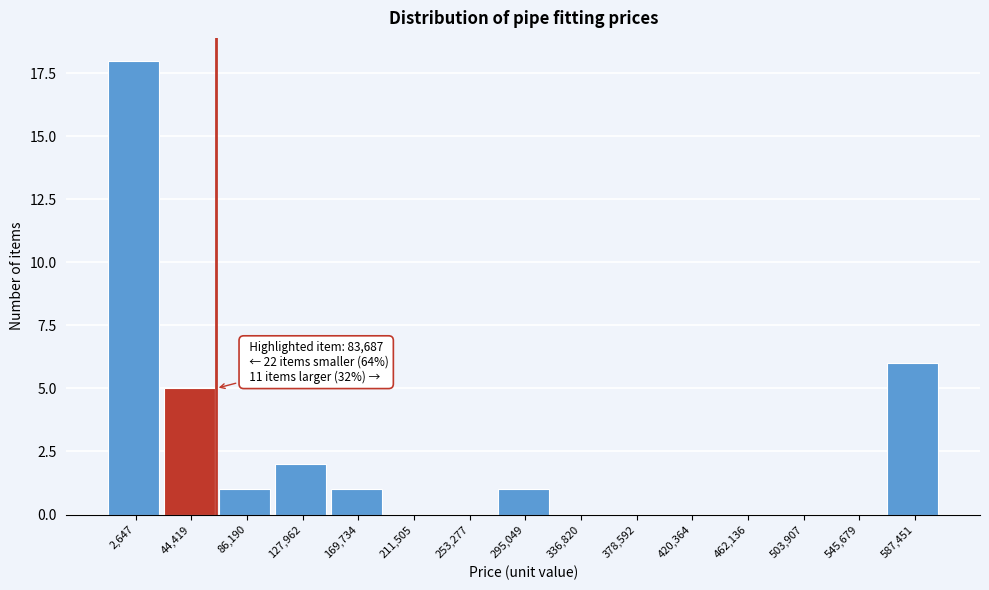

Reading right to left, extract all data points from this chart.

587,451=6	545,679=0	503,907=0	462,136=0	420,364=0	378,592=0	336,820=0	295,049=1	253,277=0	211,505=0	169,734=1	127,962=2	86,190=1	44,419=5	2,647=18